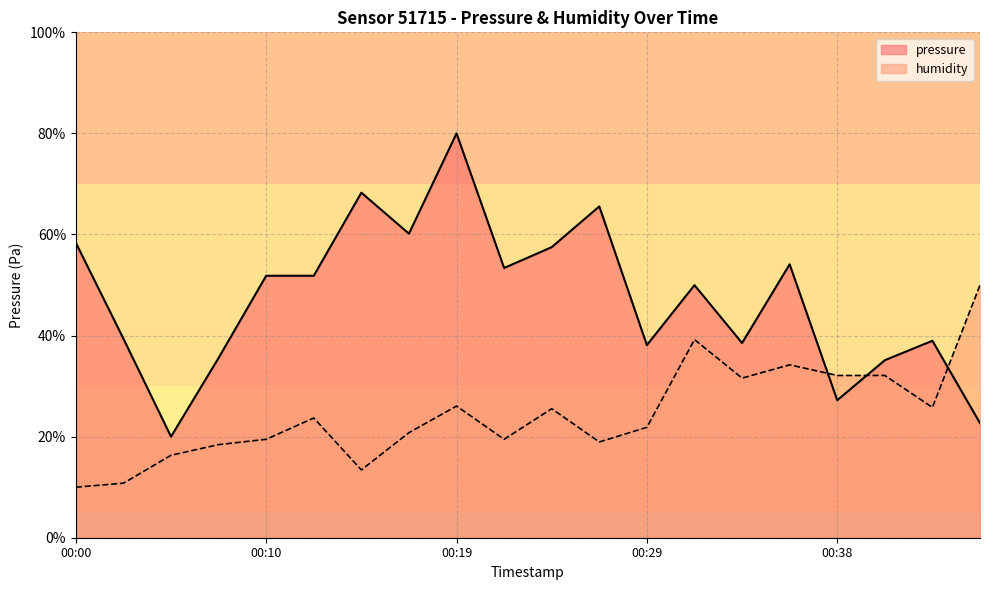

What are all the series names shown in the legend?

pressure, humidity